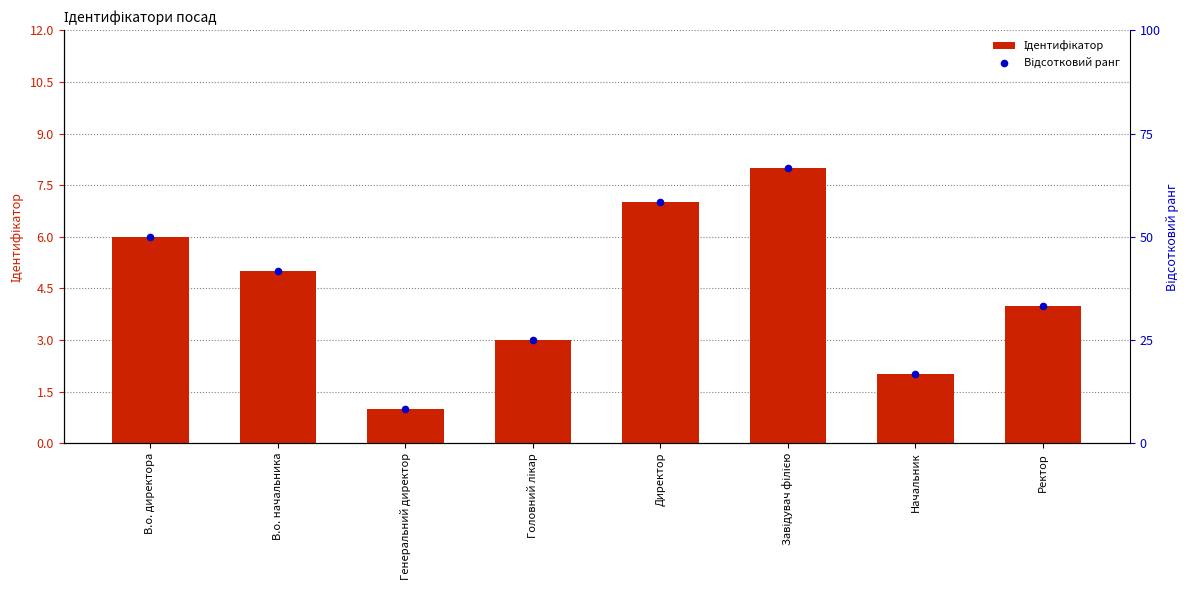

What is the total value across all series at Начальник?

18.7